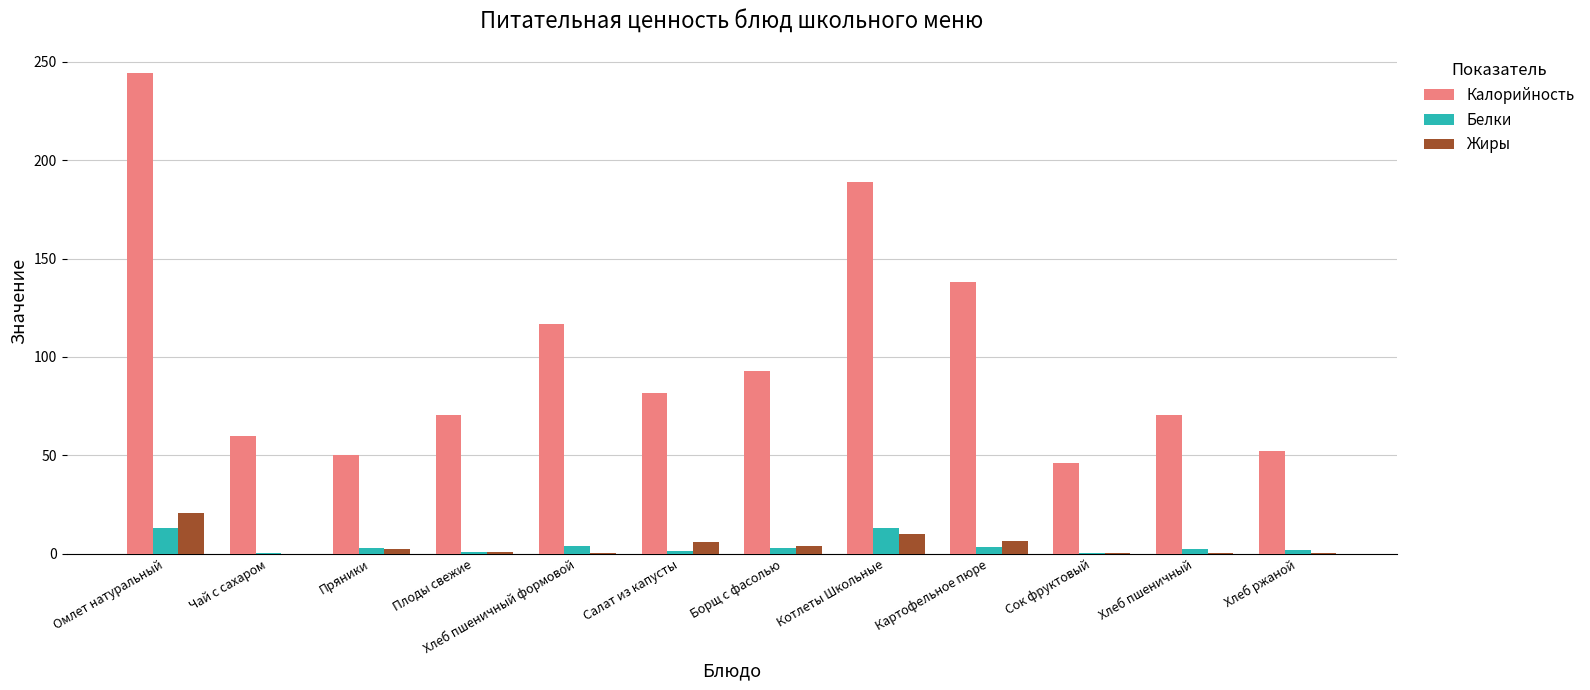

Read the Жиры value at Картофельное пюре.

6.6